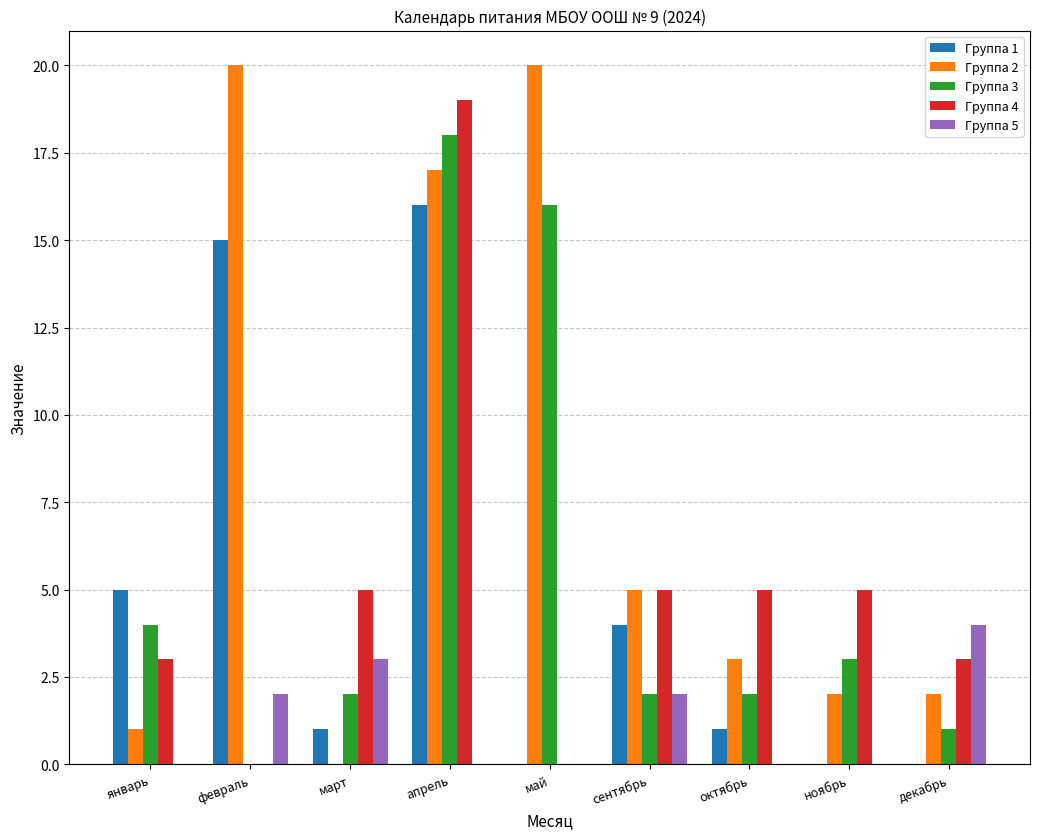

What is the greatest value displayed?

20